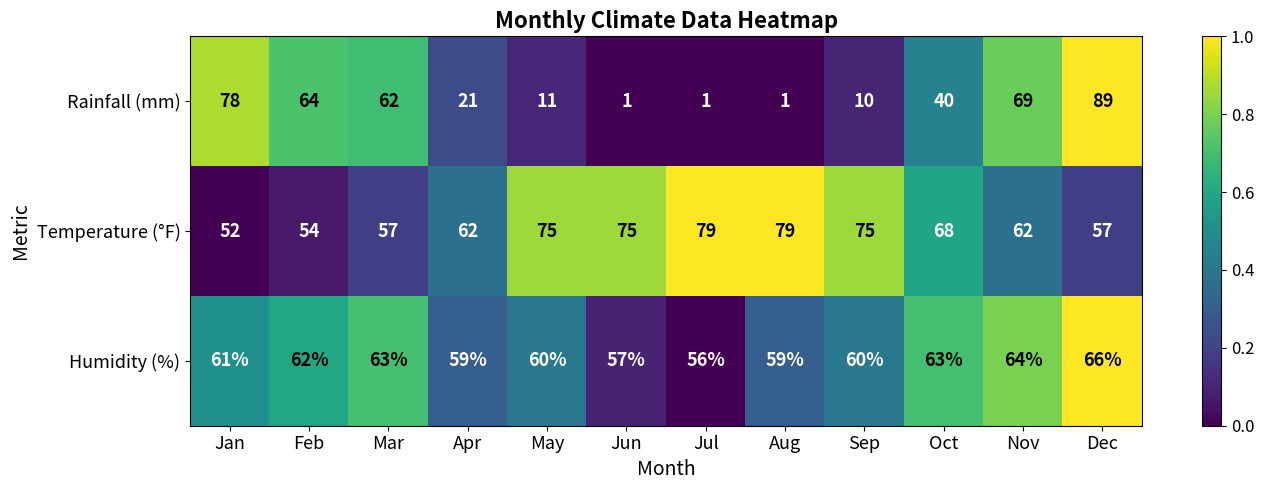

Count the number of data series in this chart.

3